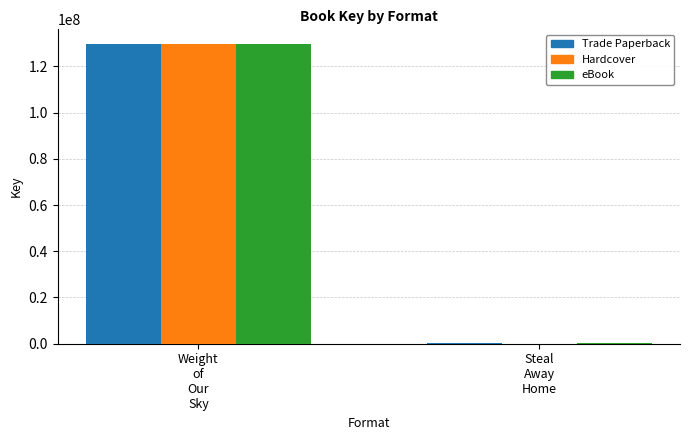

Reading left to right, what are all the values shown in this chart?

Trade Paperback: Weight
of
Our
Sky=129543432	Steal
Away
Home=317653
Hardcover: Weight
of
Our
Sky=129543432	Steal
Away
Home=0
eBook: Weight
of
Our
Sky=129543432	Steal
Away
Home=317653